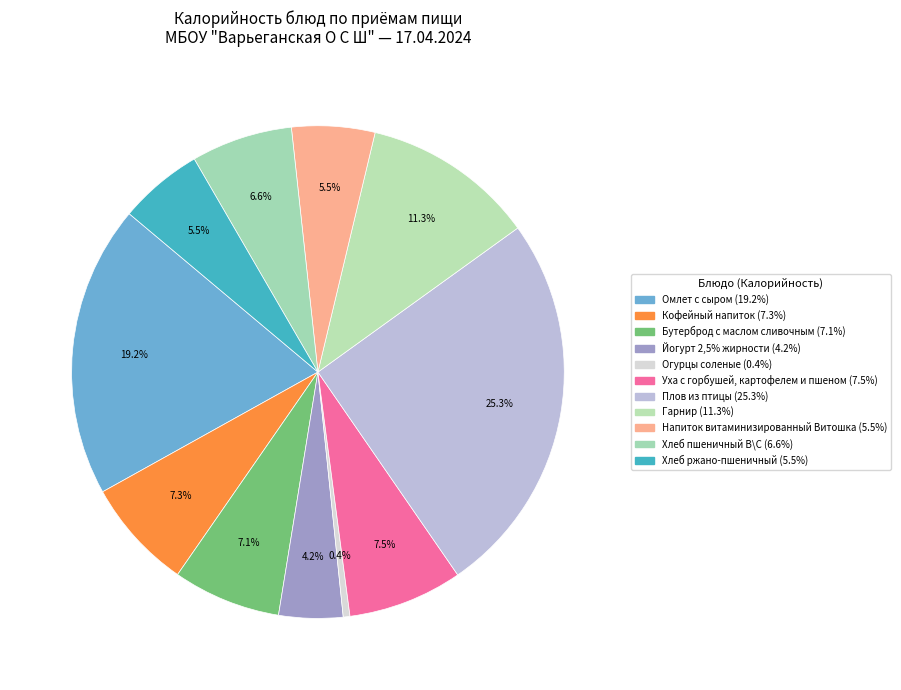

Which category has the biggest portion of the pie?

Плов из птицы